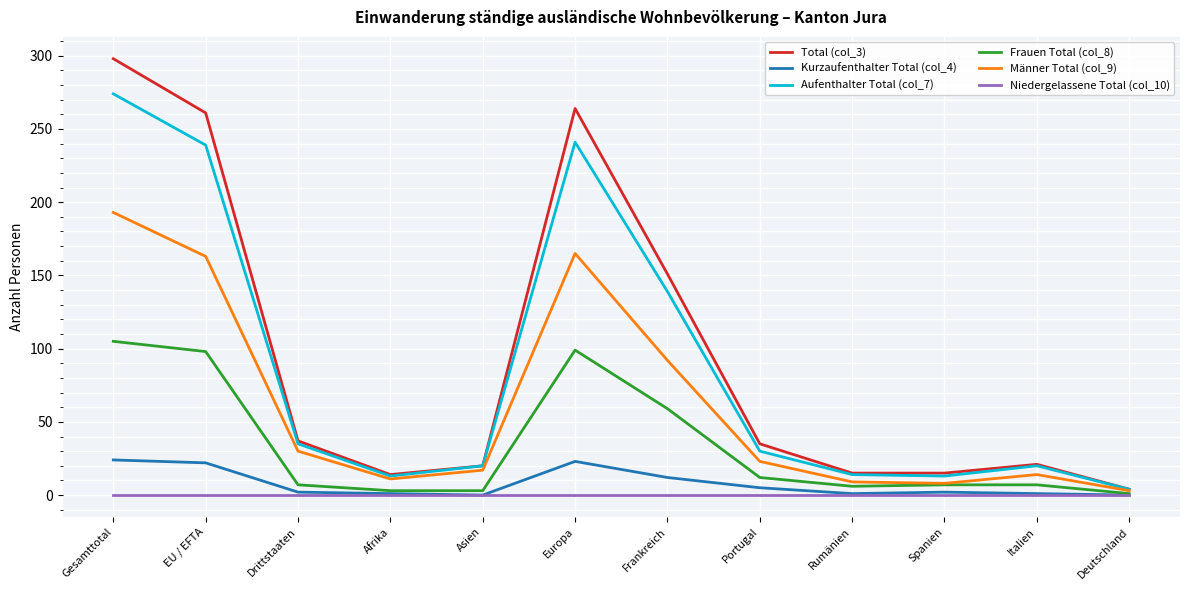

True or false: Männer Total (col_9) has a value of 34 at Portugal.

False